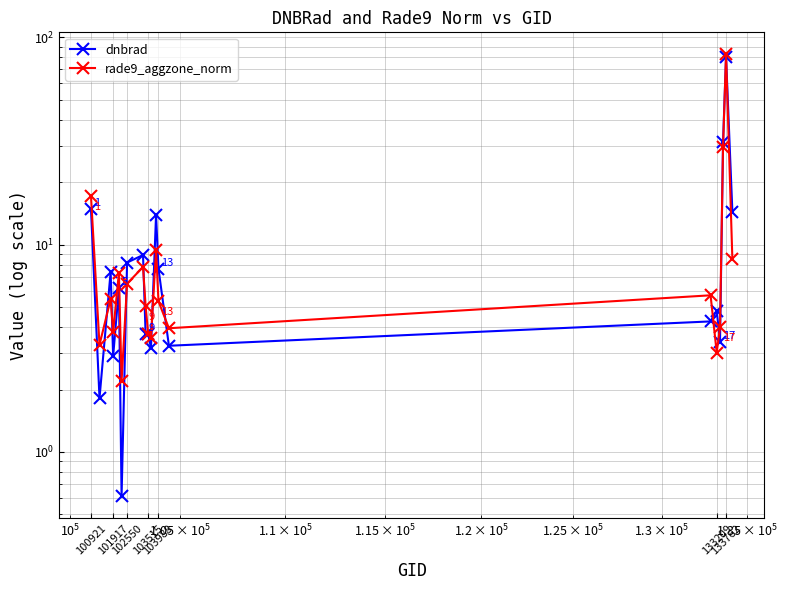

Is it true that rade9_aggzone_norm equals 9.3 at 14?

False